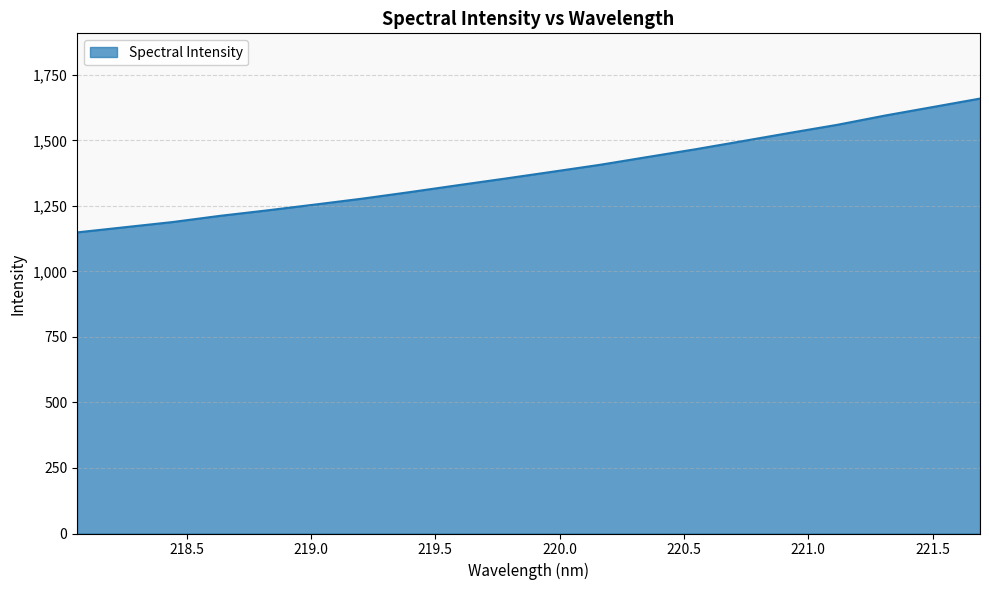

What is the maximum value shown in the chart?

1659.7